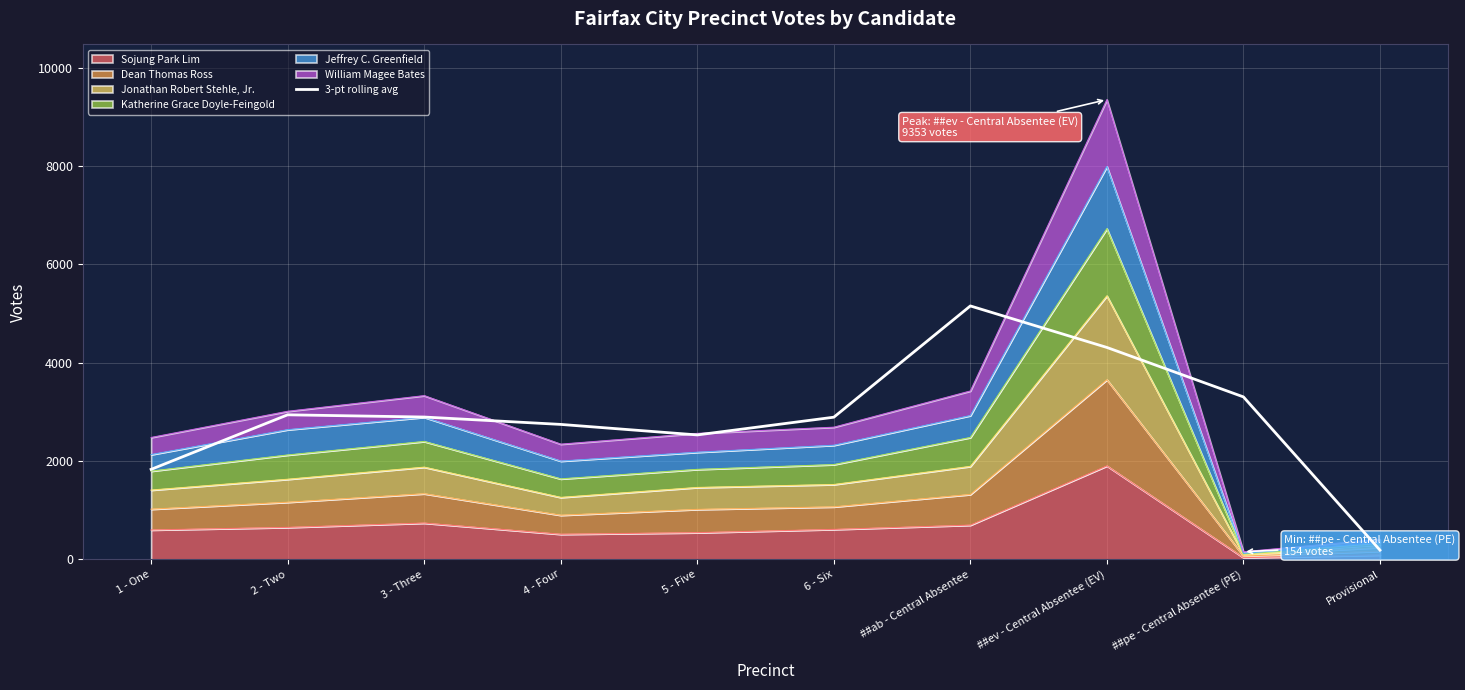

The chart shows a value of 2819.0 at 1 - One. True or false?

False